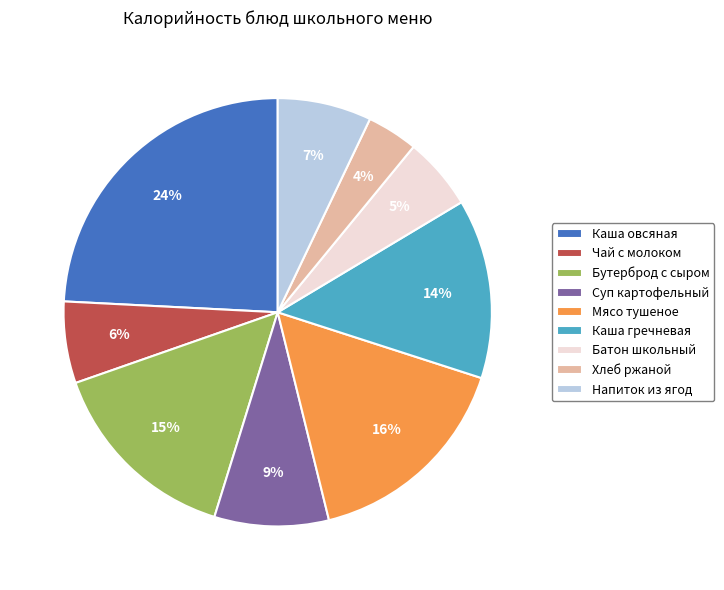

Which category has the biggest portion of the pie?

Каша овсяная